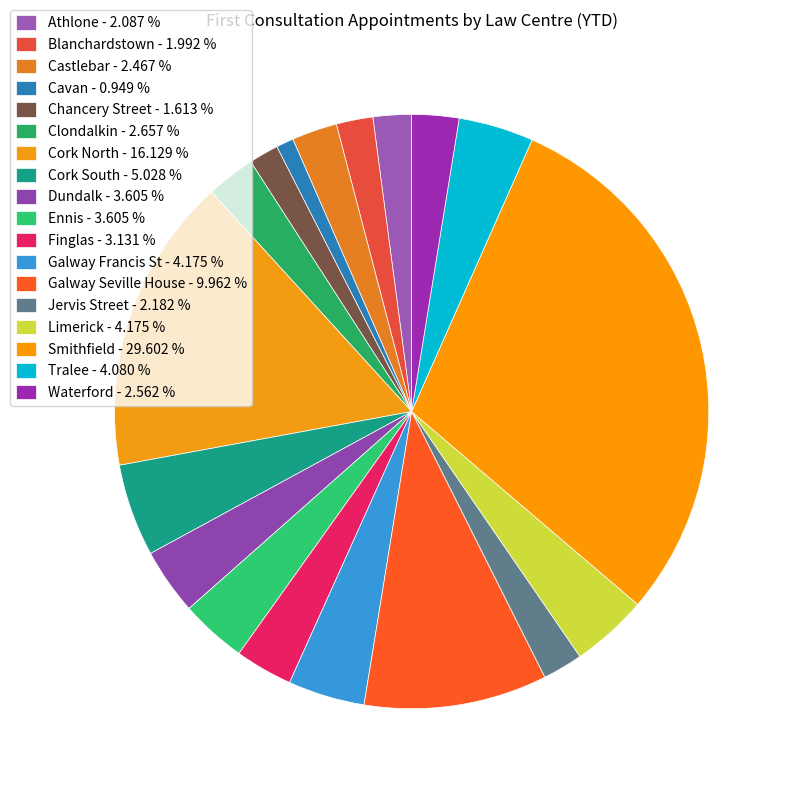

How many segments does this pie chart have?

18